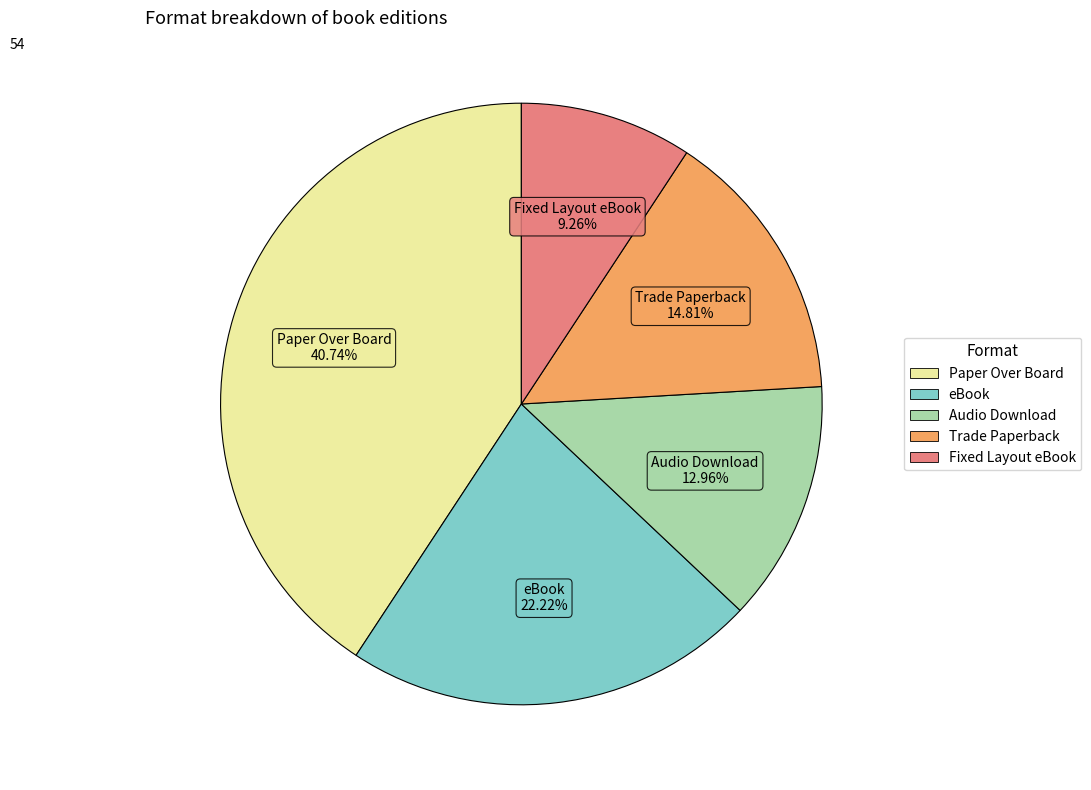

To the nearest percent, what percentage of the pie is eBook?

22%